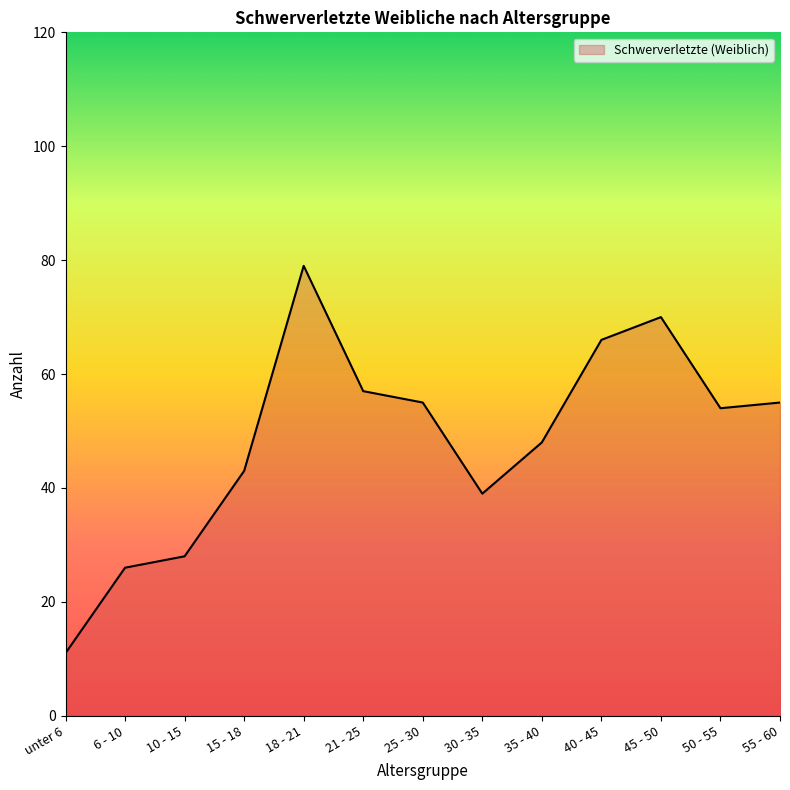

What is the difference between the maximum and second lowest values?

53